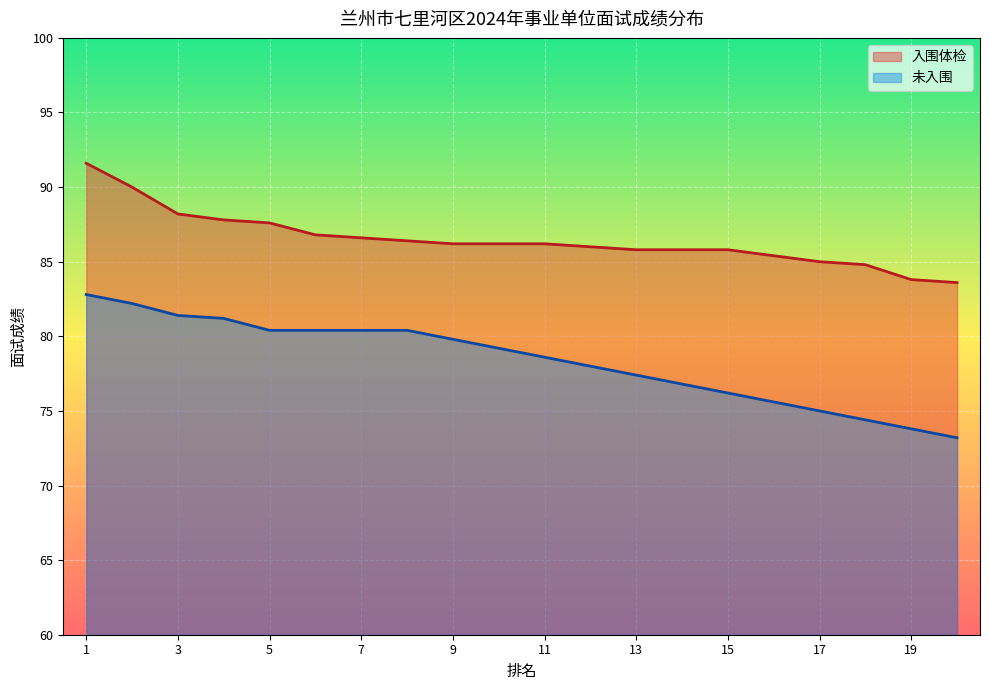

How many lines are shown in the chart?

2